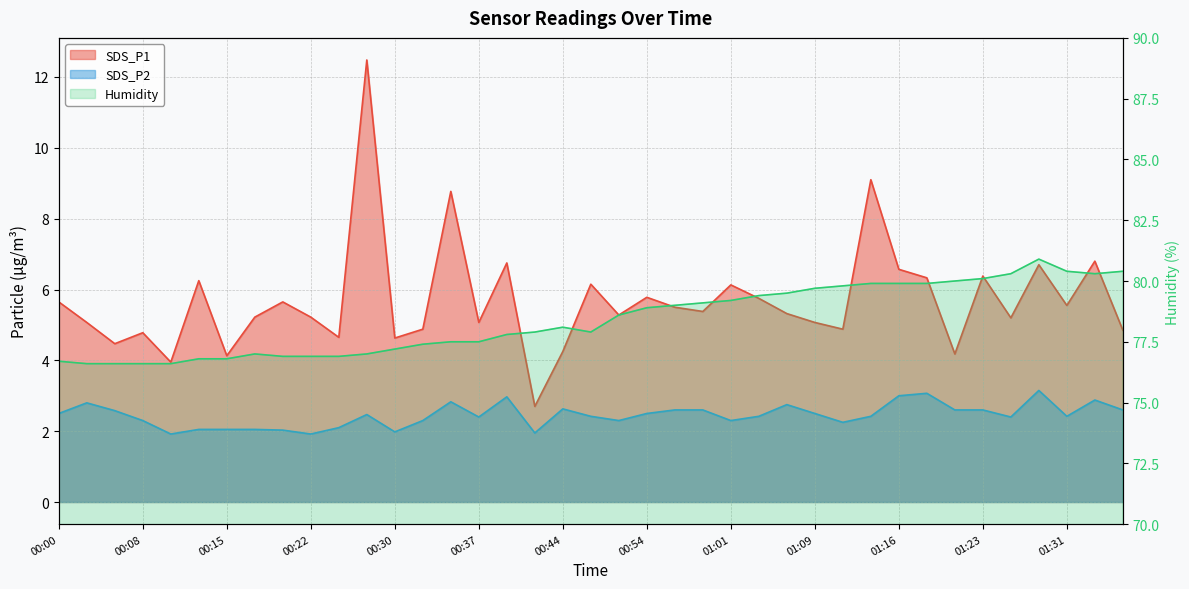

How many data points in SDS_P2 are less than 2?

4